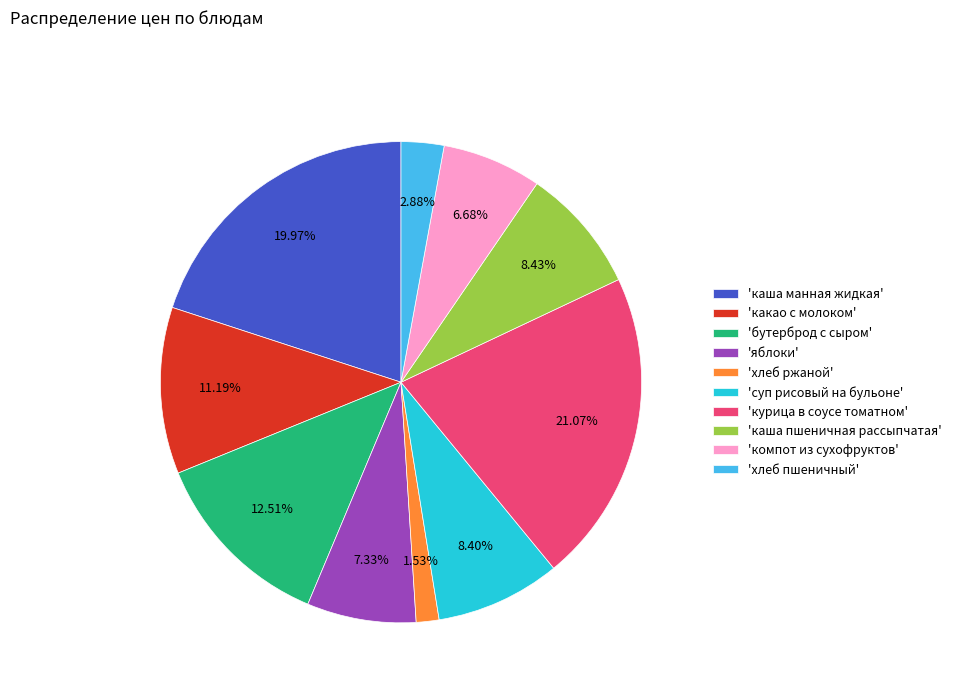

Which has a higher value, 'компот из сухофруктов' or 'курица в соусе томатном'?

'курица в соусе томатном'